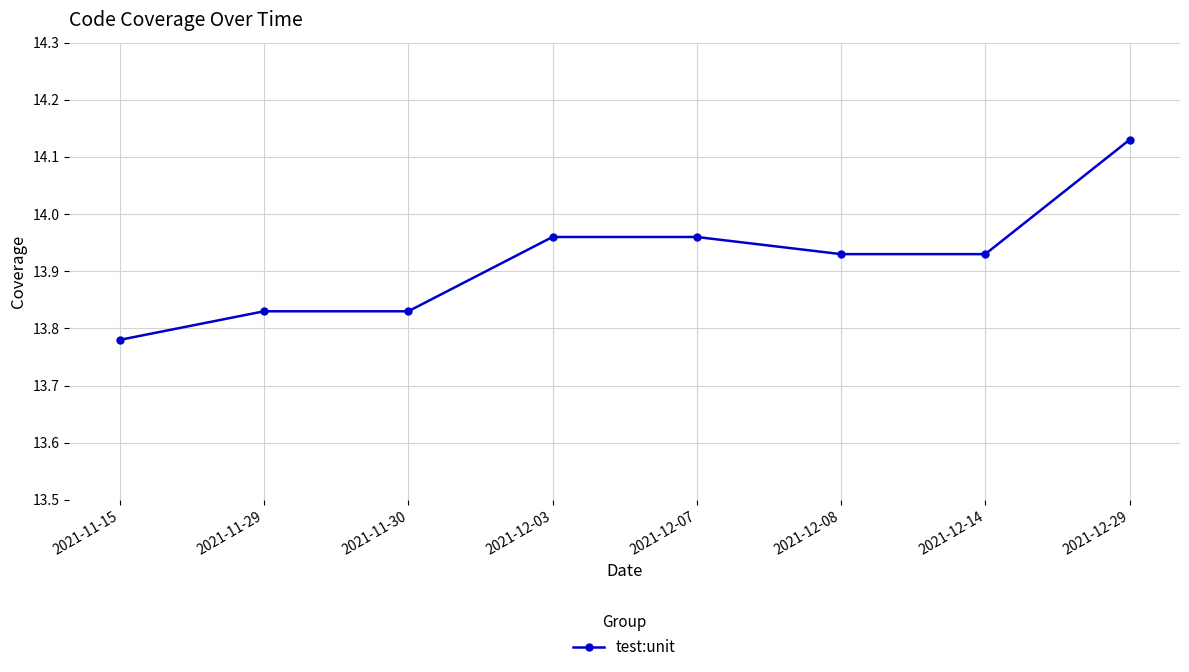

At which category does the chart reach its peak across all series?

2021-12-29